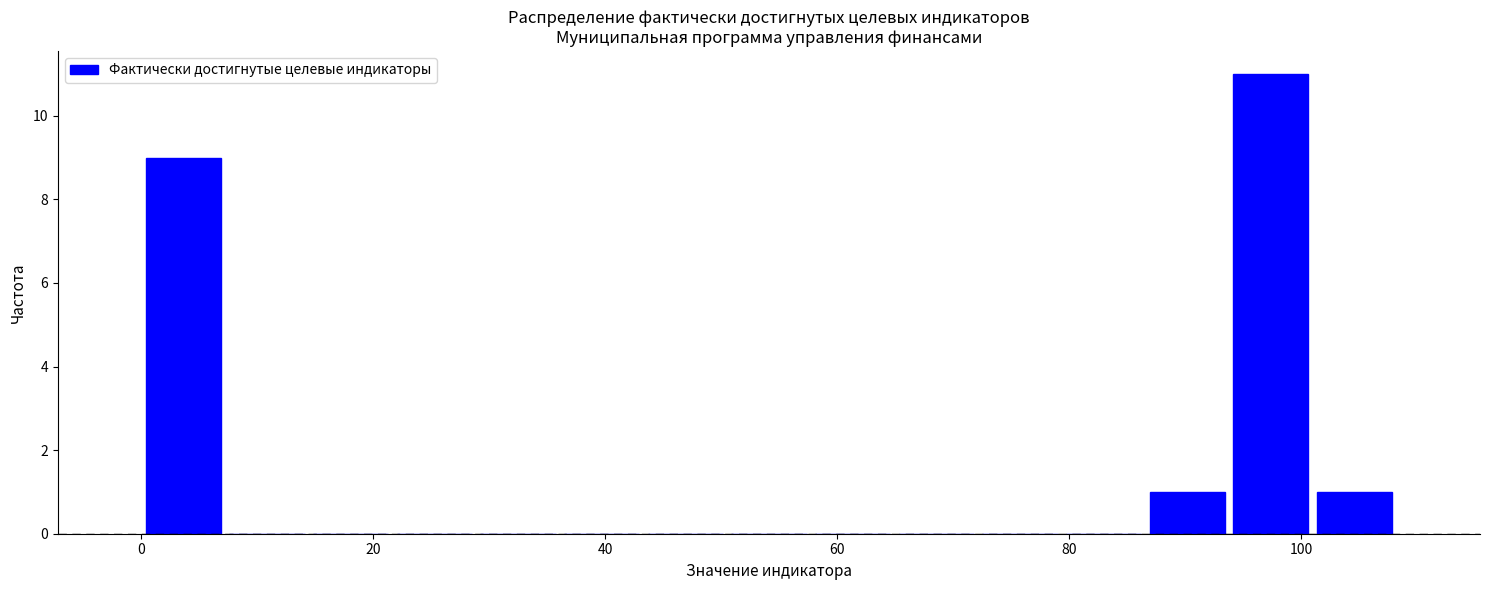

Read against the x-axis, roughly where is the centre of the tallest bar?

98